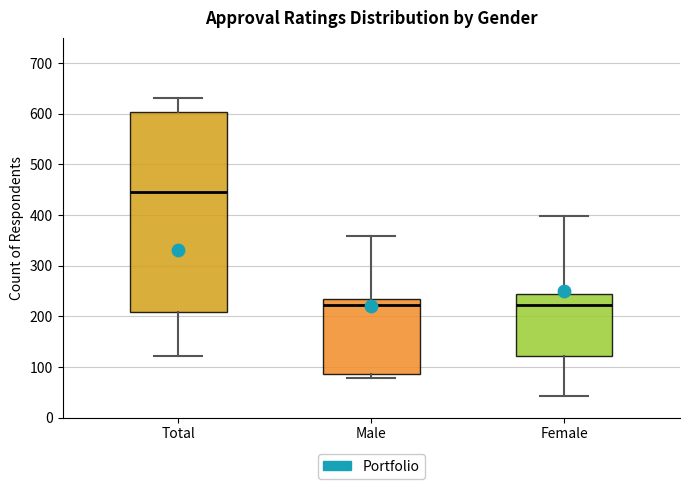

Which box is the tallest, from its lower edge to its upper edge?

Total